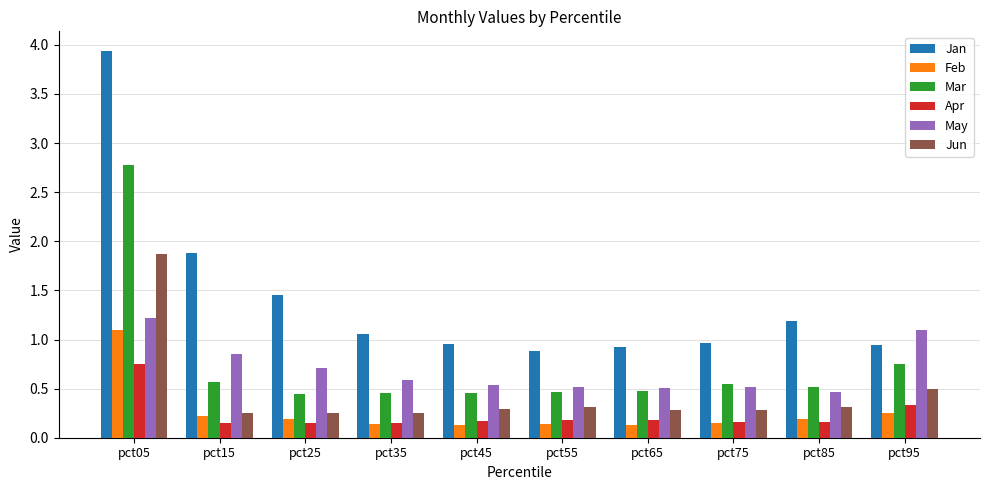

Which series has the largest range (max minus min)?

Jan